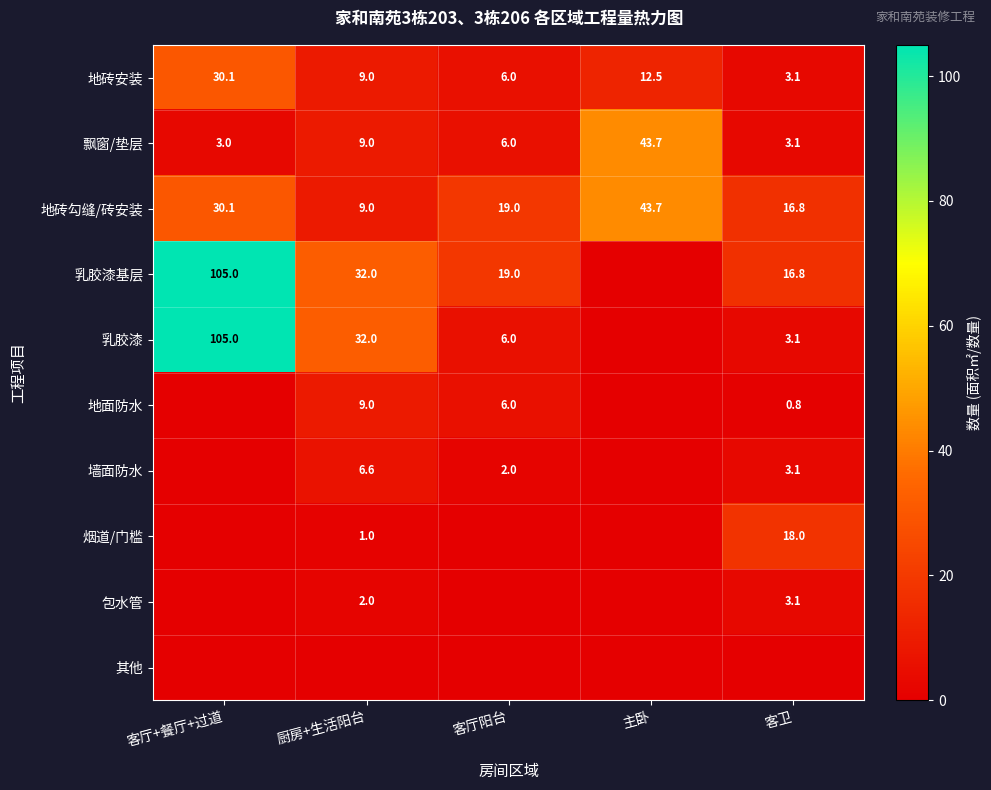

What is the difference between the second highest and second lowest values in the 地砖安装 series?

6.5